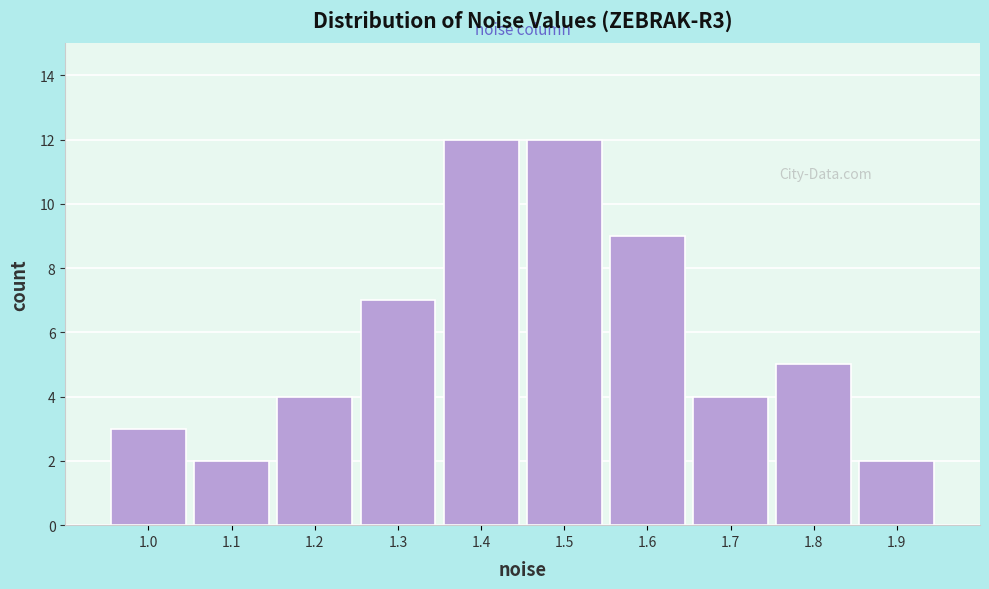

Reading left to right, list all the values displayed in this chart.

3	2	4	7	12	12	9	4	5	2